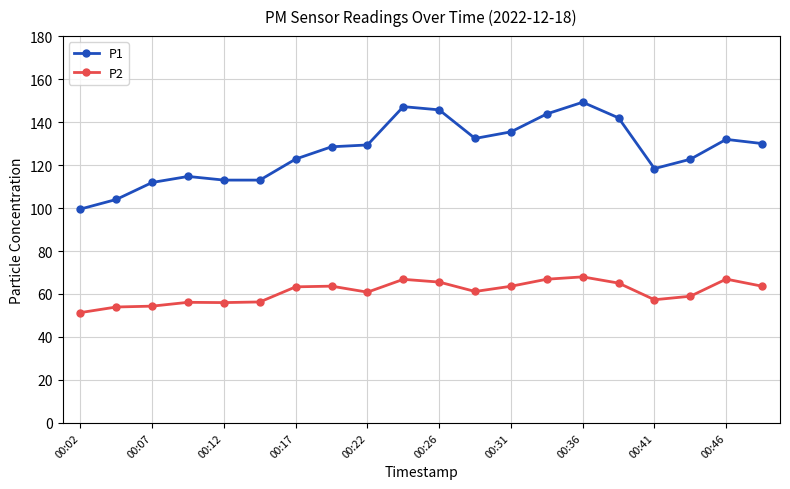

How many data points does each series have?

20